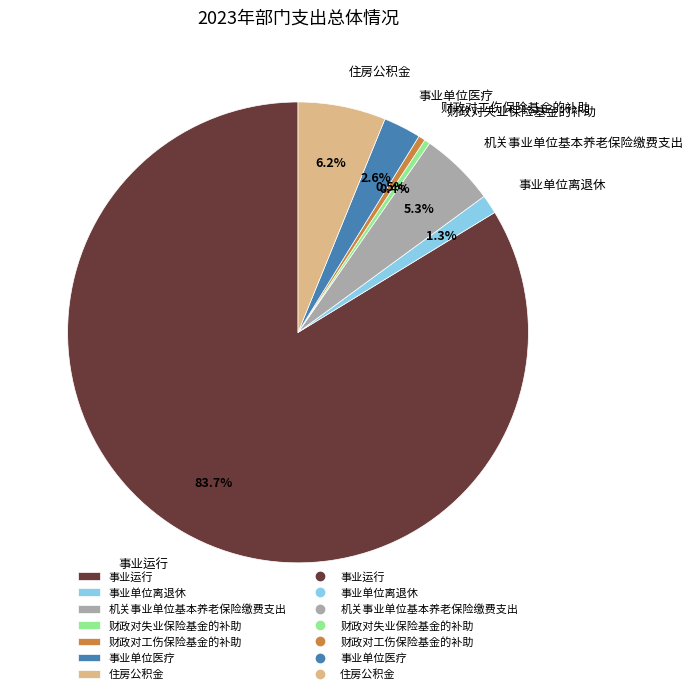

The 事业运行 slice represents 76% of the pie. True or false?

False